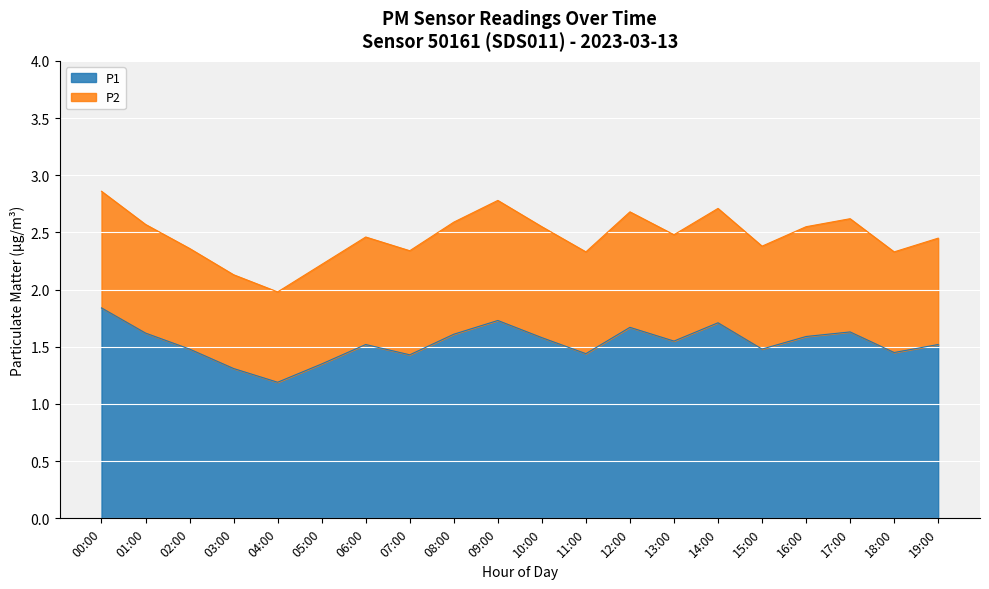

At which category does the data reach its first local valley?

04:00